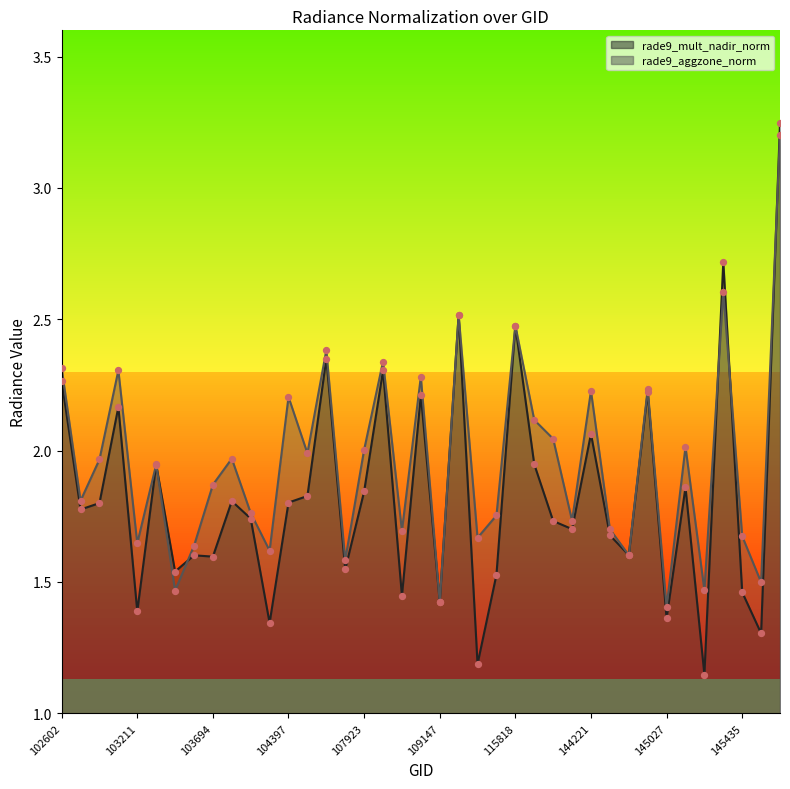

Which series reaches the maximum Y coordinate?

rade9_mult_nadir_norm